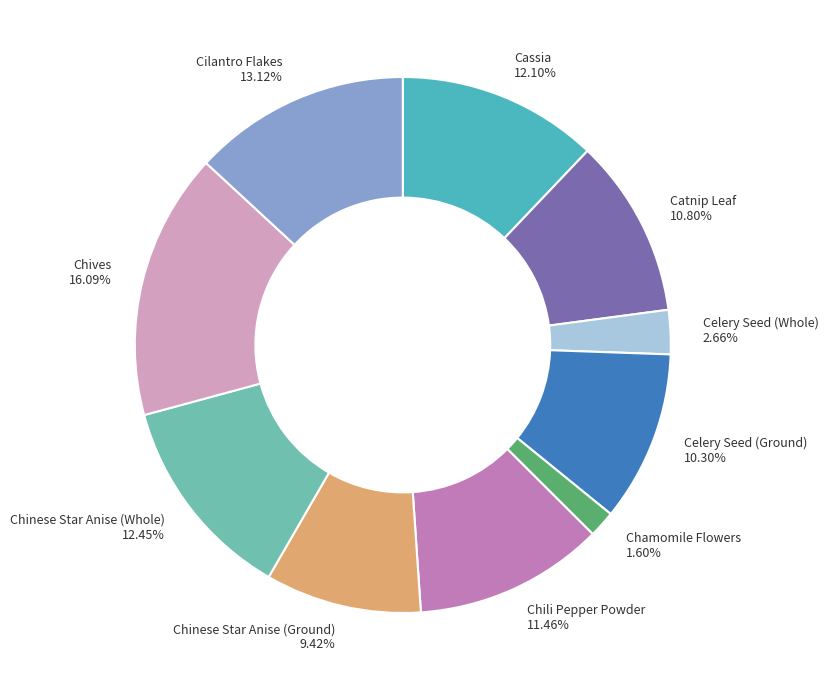

True or false: Chinese Star Anise (Whole) accounts for 12% of the total.

True